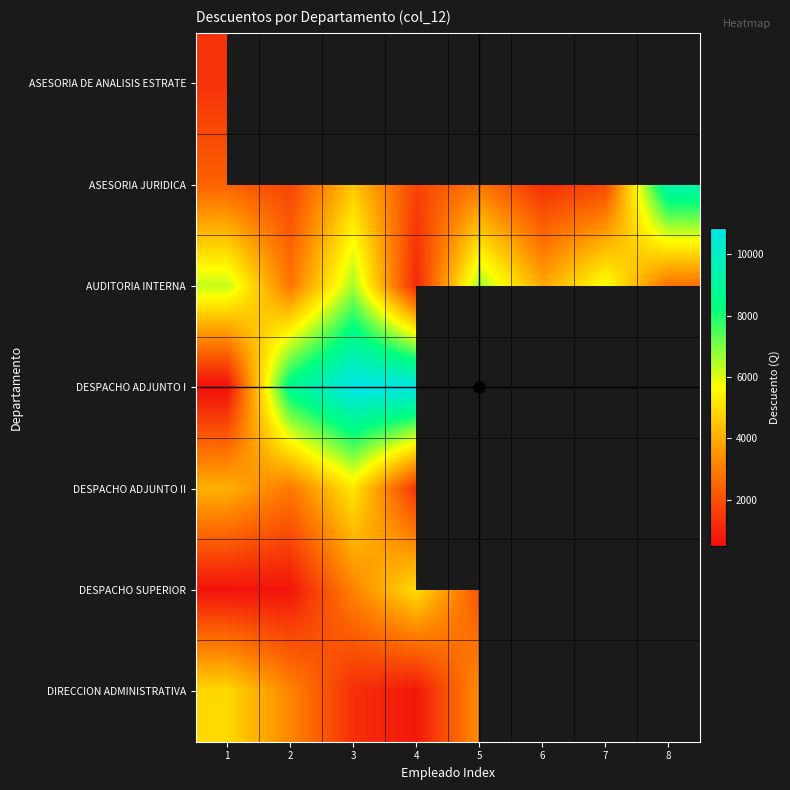

How many values in ASESORIA DE ANALISIS ESTRATE are above zero?

1